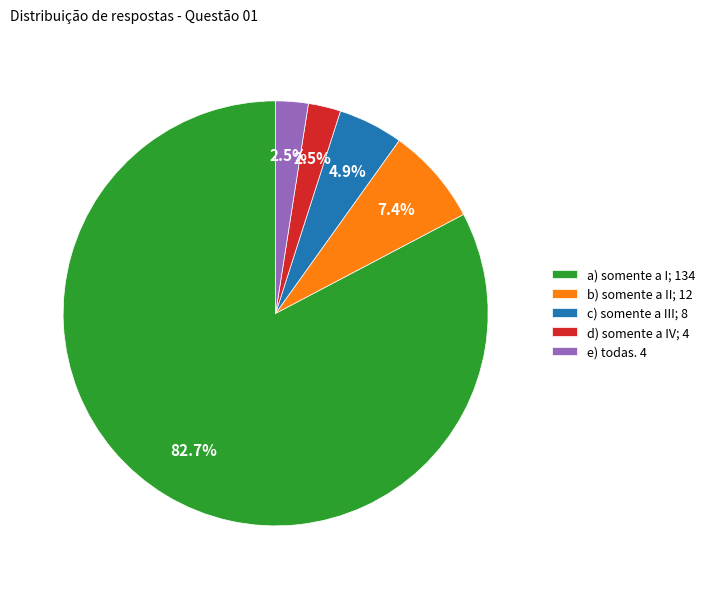

What percentage is NOT represented by a) somente a I;?

17.3%